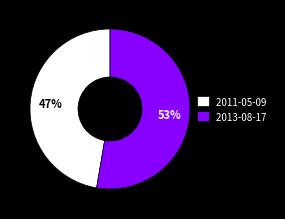

Do 2011-05-09 and 2013-08-17 together represent more than half of the pie?

Yes